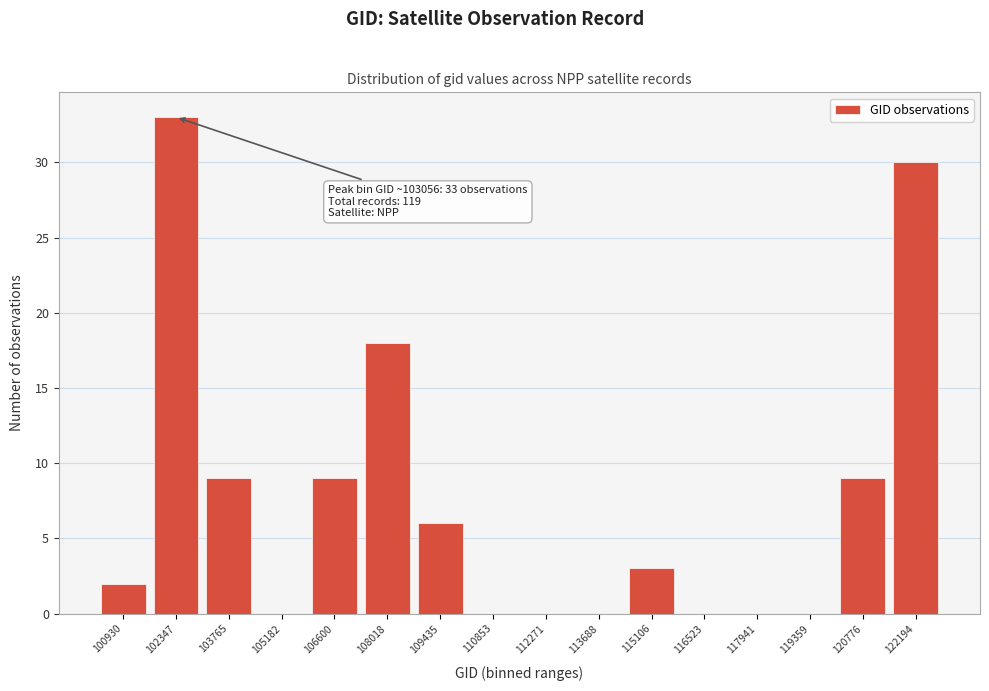

Reading left to right, extract all data points from this chart.

100930=2	102347=33	103765=9	105182=0	106600=9	108018=18	109435=6	110853=0	112271=0	113688=0	115106=3	116523=0	117941=0	119359=0	120776=9	122194=30